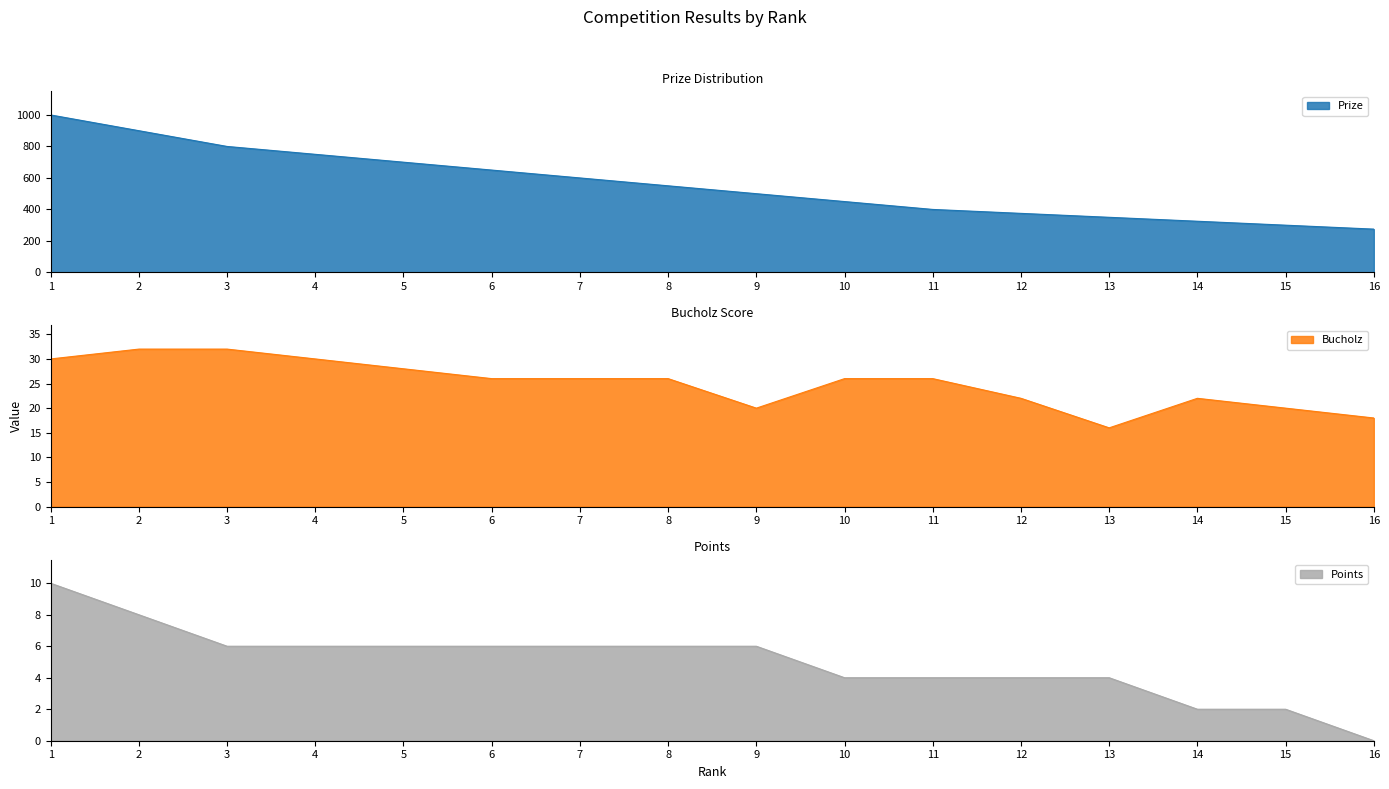

True or false: Points and Prize intersect in this chart.

False